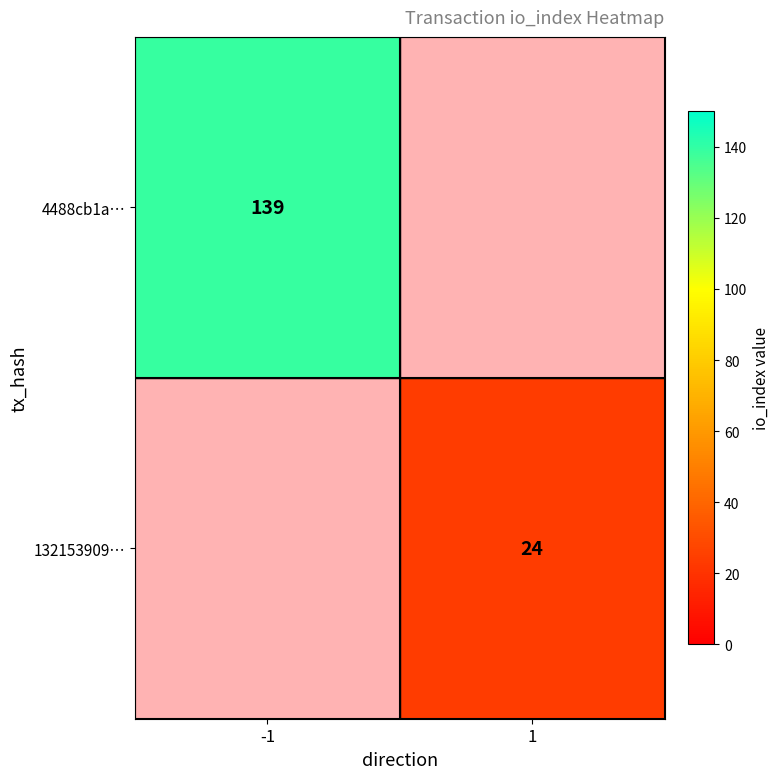

Is the value of 4488cb1a… at -1 greater than the value of 132153909… at 1?

Yes